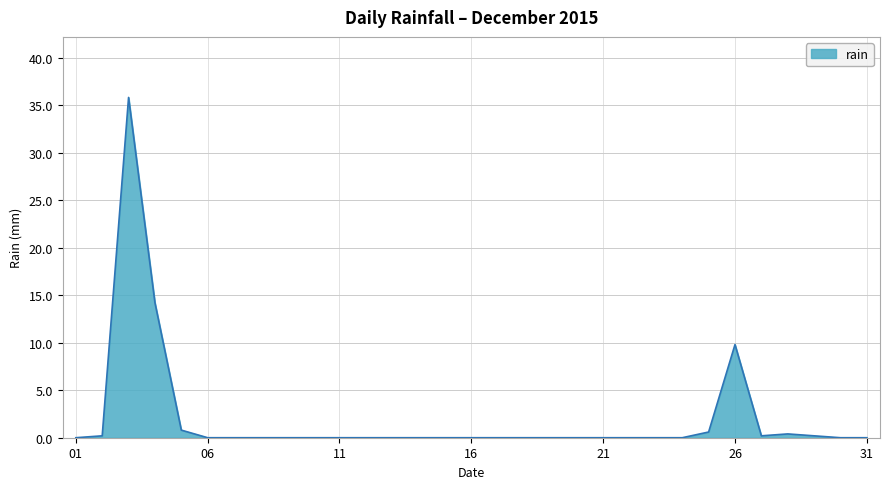

What is the greatest value displayed?

35.8